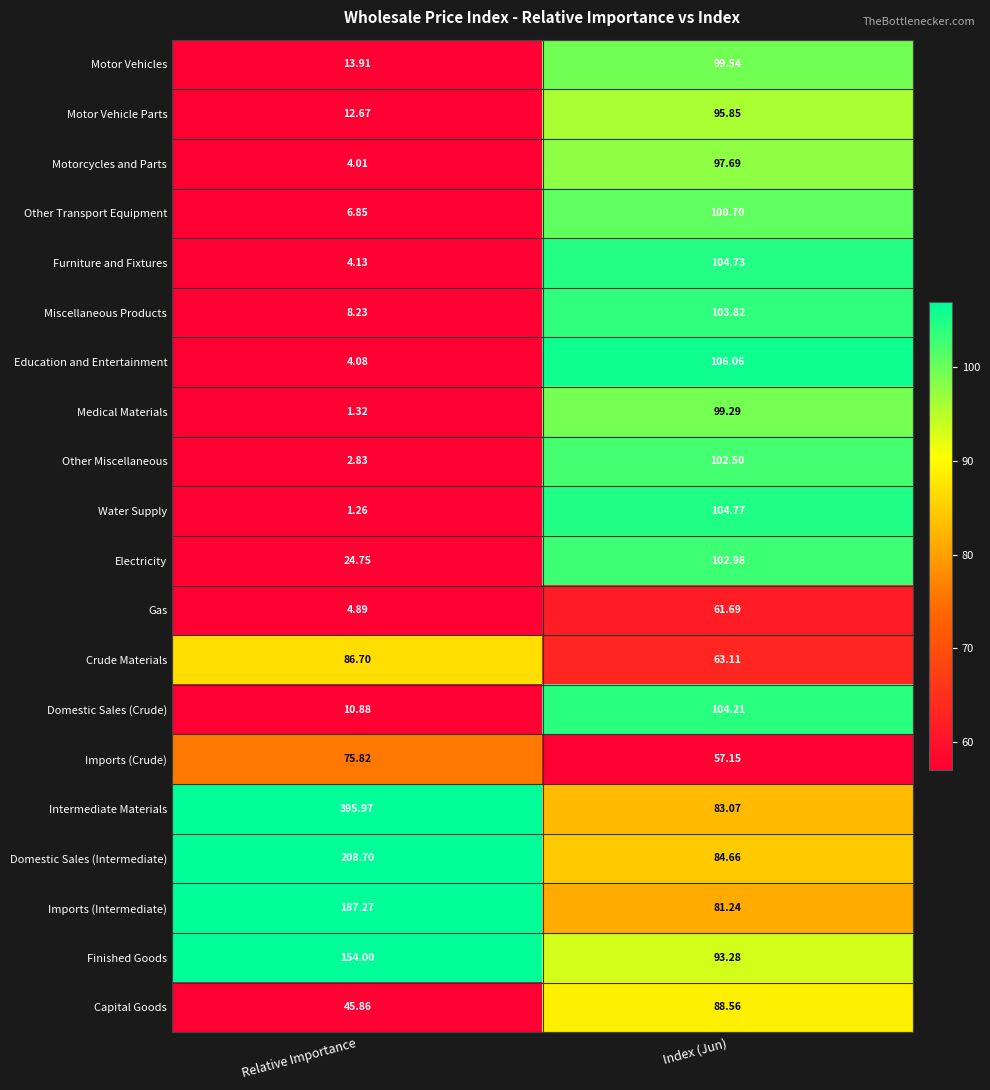

How many data points in Medical Materials are above 99?

1